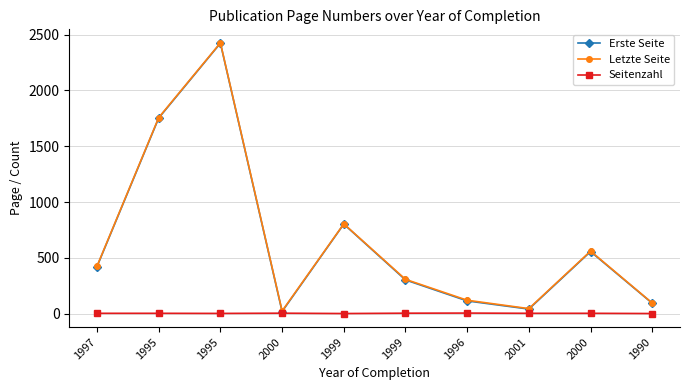

How many lines are shown in the chart?

3